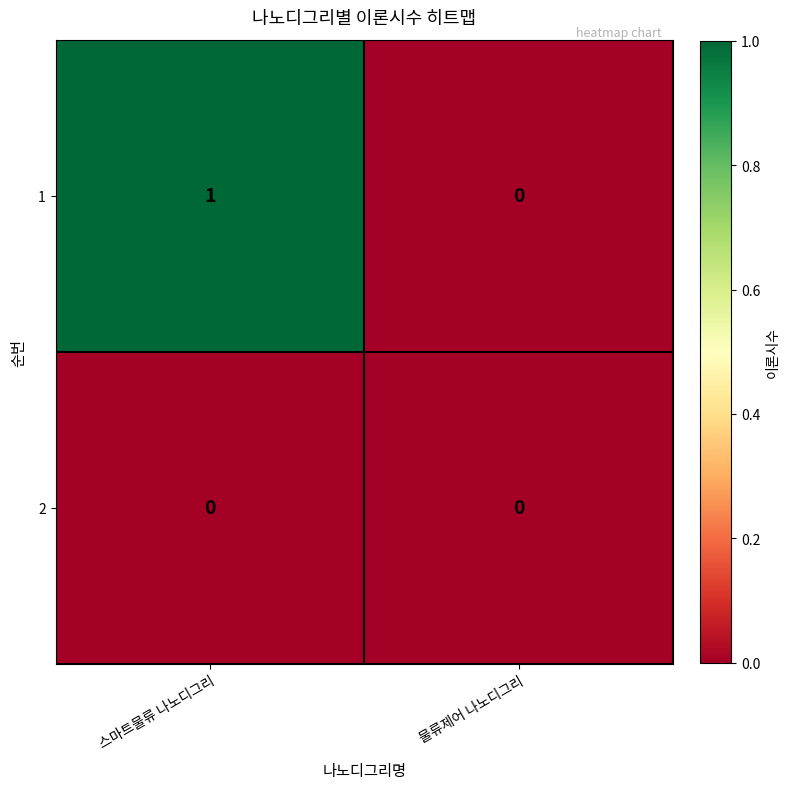

Which category has the lowest value in the 1 series?

물류제어 나노디그리